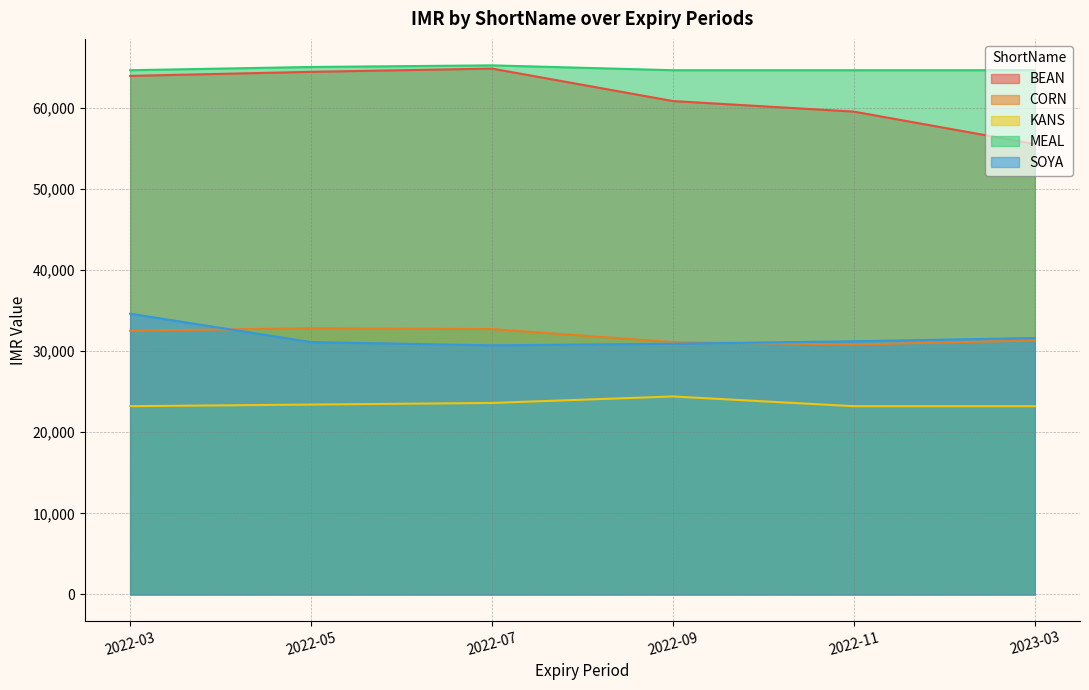

In BEAN, how many points are higher than both neighbors (excluding endpoints)?

1